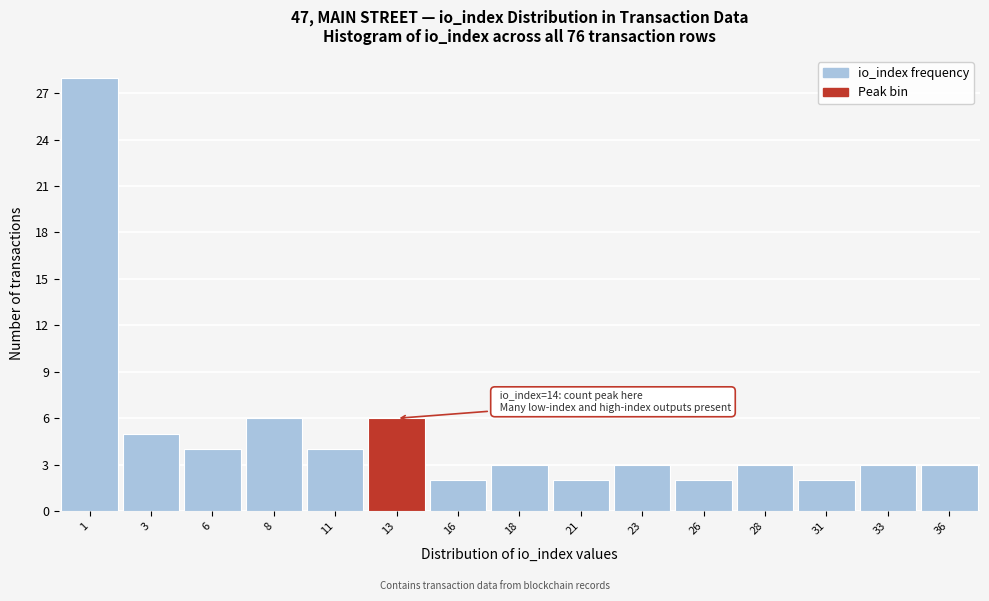

Which range on the x-axis has the tallest bar?

-0.5 to 2.0